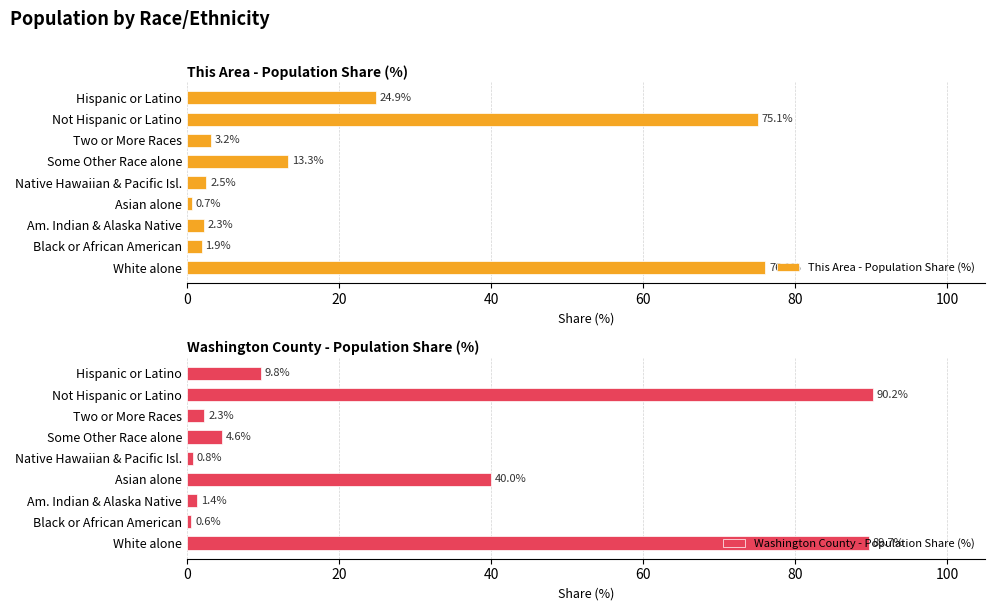

What is the smallest value displayed?

0.6